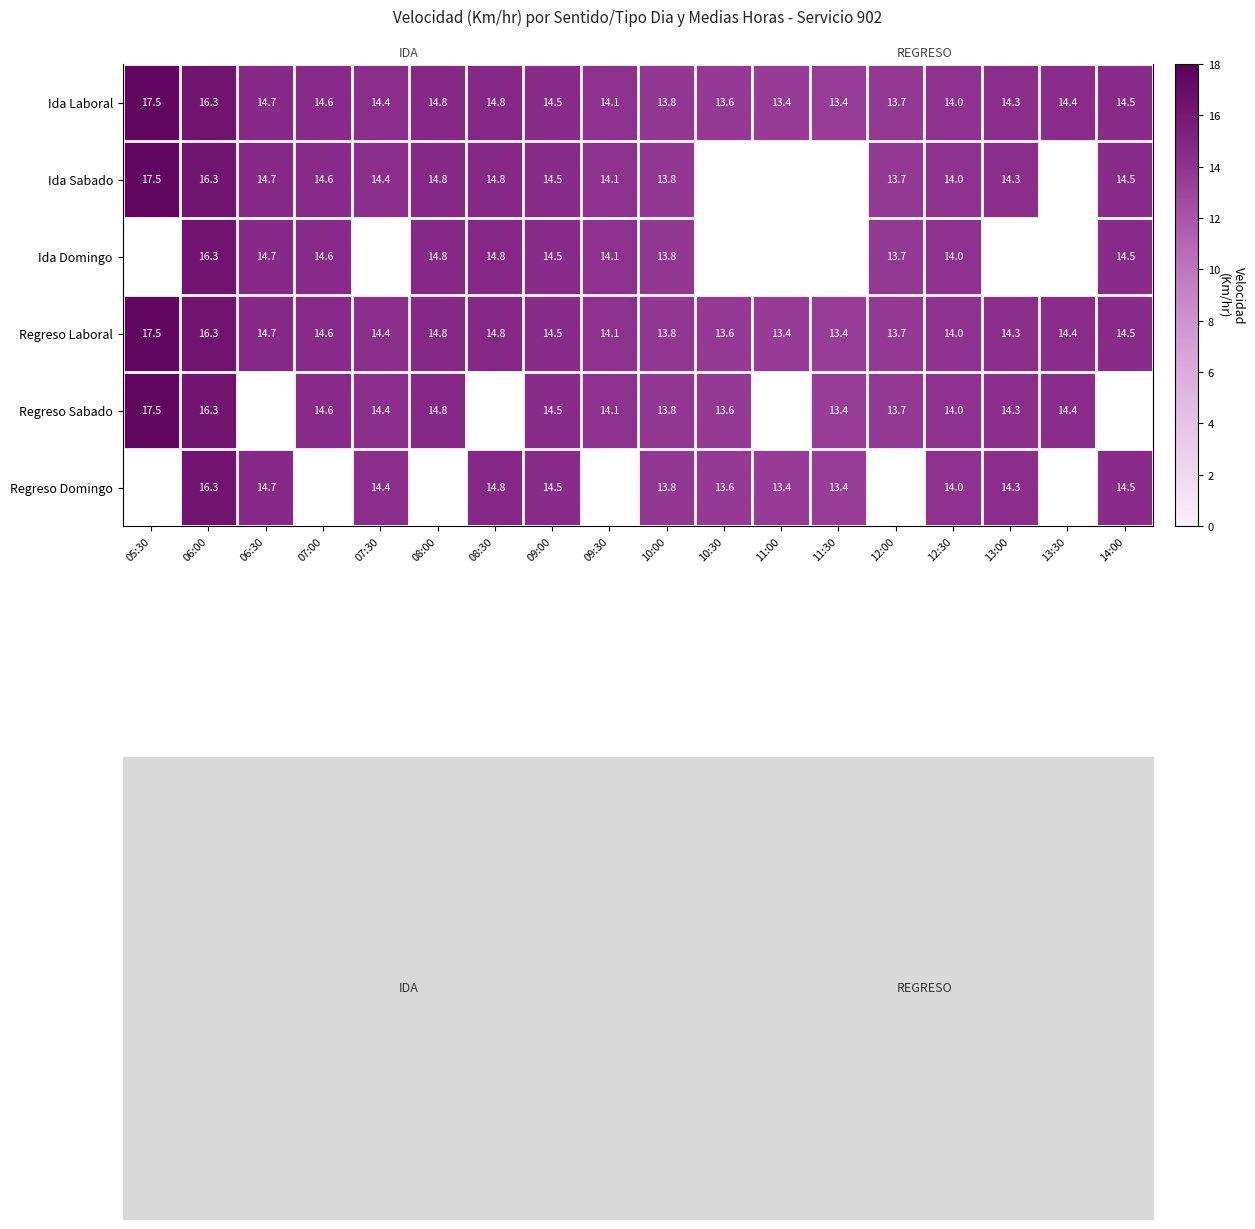

At which category does the chart reach its peak across all series?

05:30